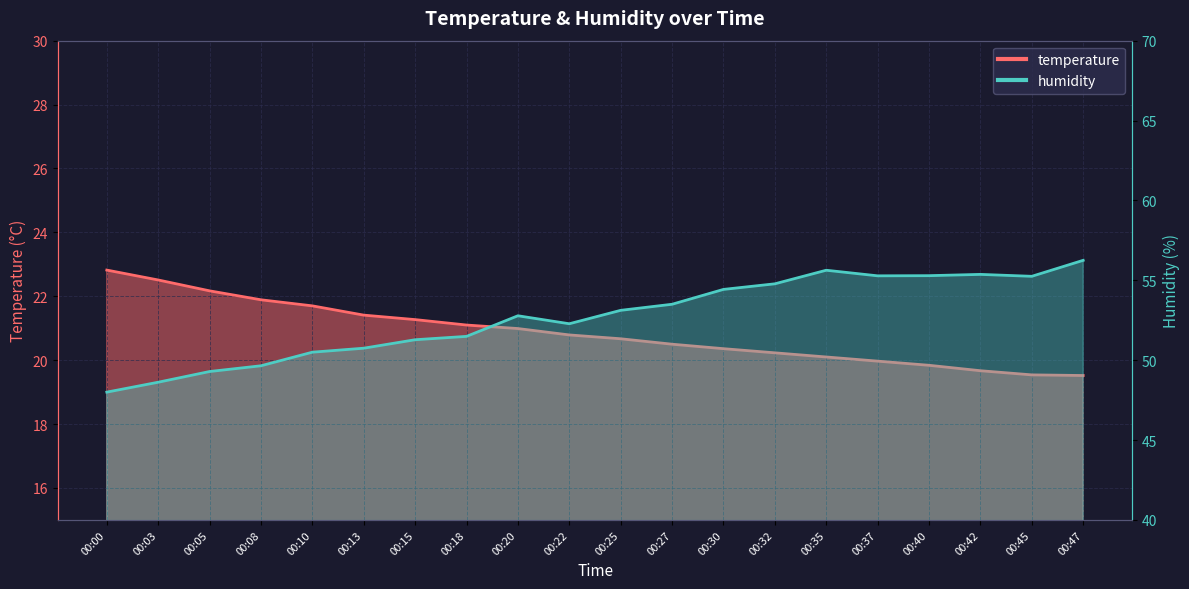

What are all the series names shown in the legend?

temperature, humidity